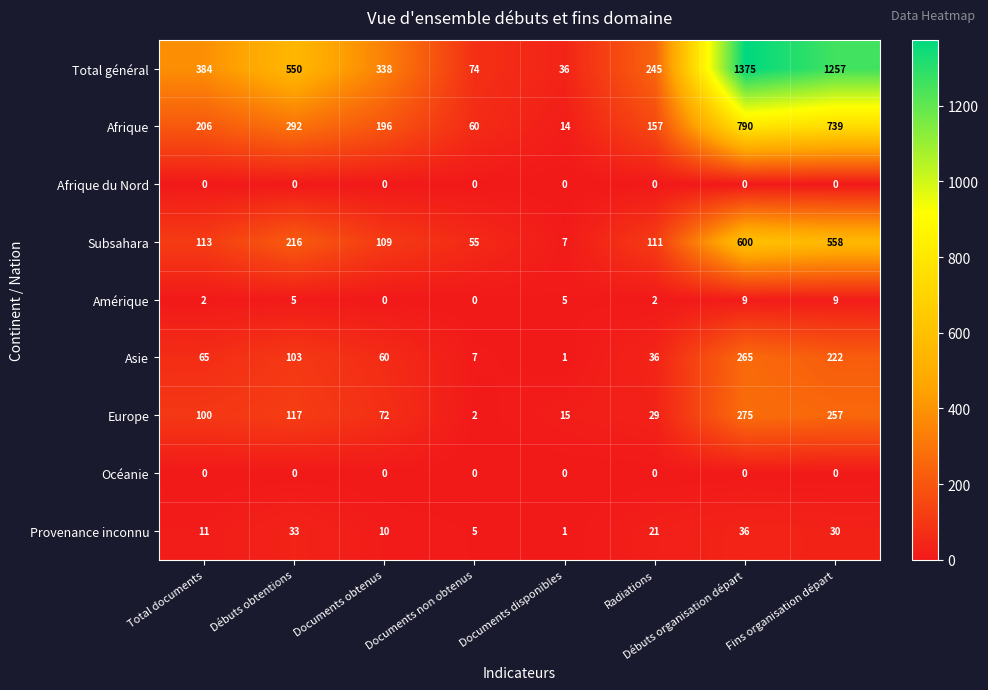

What is the difference between the second highest and second lowest values in the Total général series?

1183